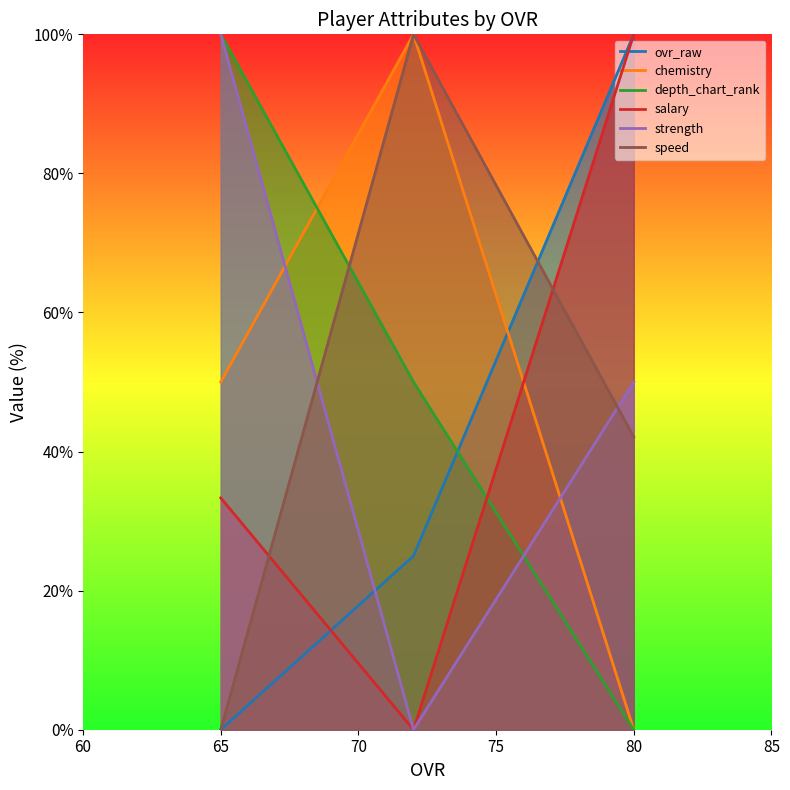

What is the value of the ovr_raw point at the 3rd from the left?

100.0